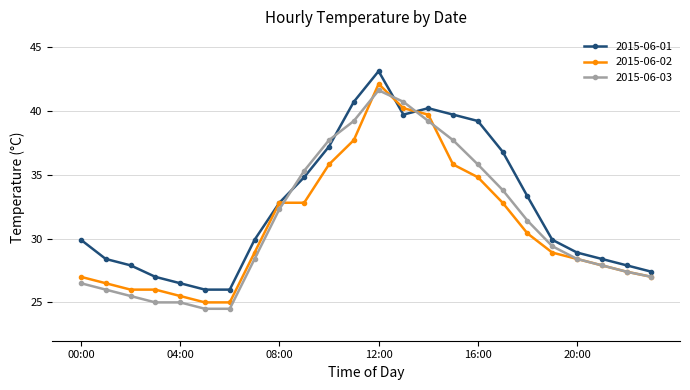

What is the maximum value shown in the chart?

43.1